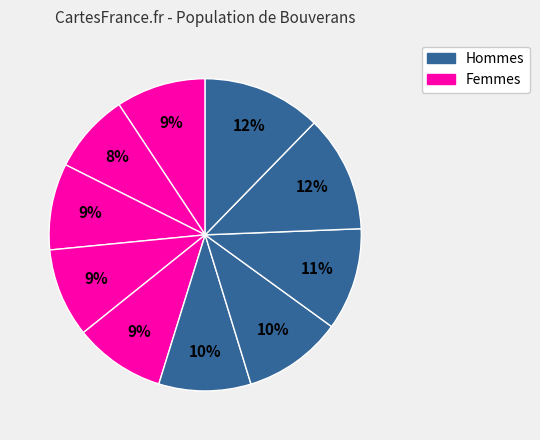

How many segments does this pie chart have?

10